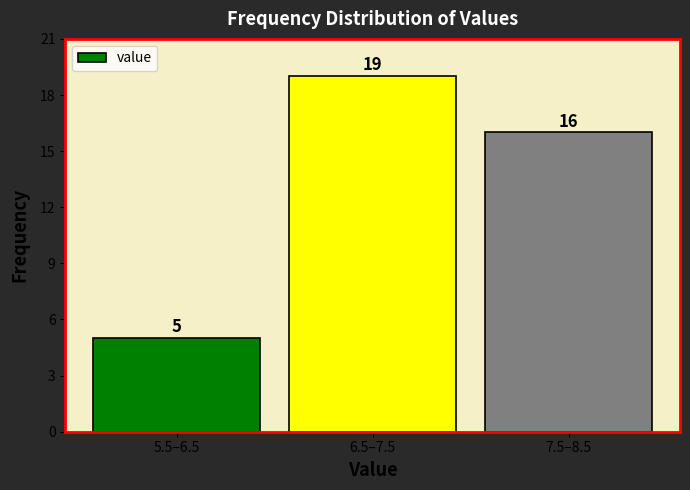

Reading left to right, transcribe all the data shown in this chart.

5	19	16